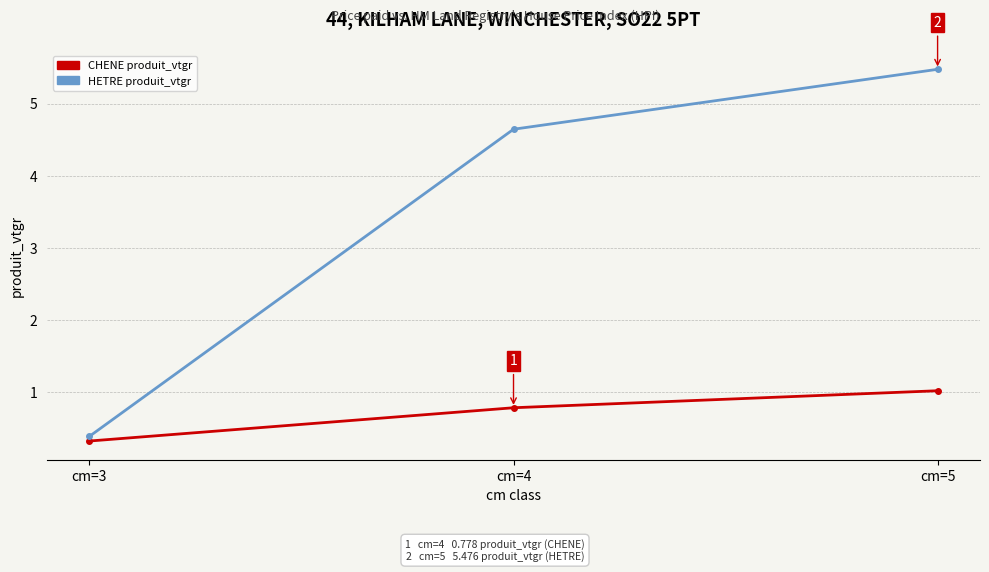

Which category has the lowest value in the CHENE produit_vtgr series?

cm=3